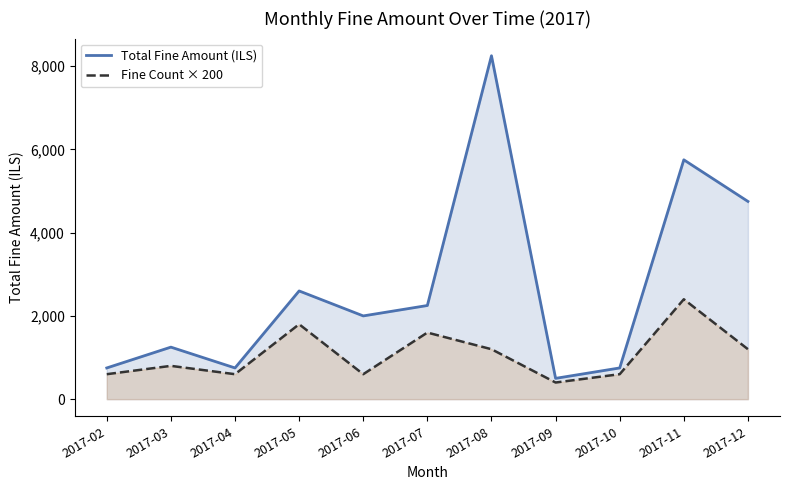

What are all the series names shown in the legend?

Total Fine Amount (ILS), Fine Count × 200